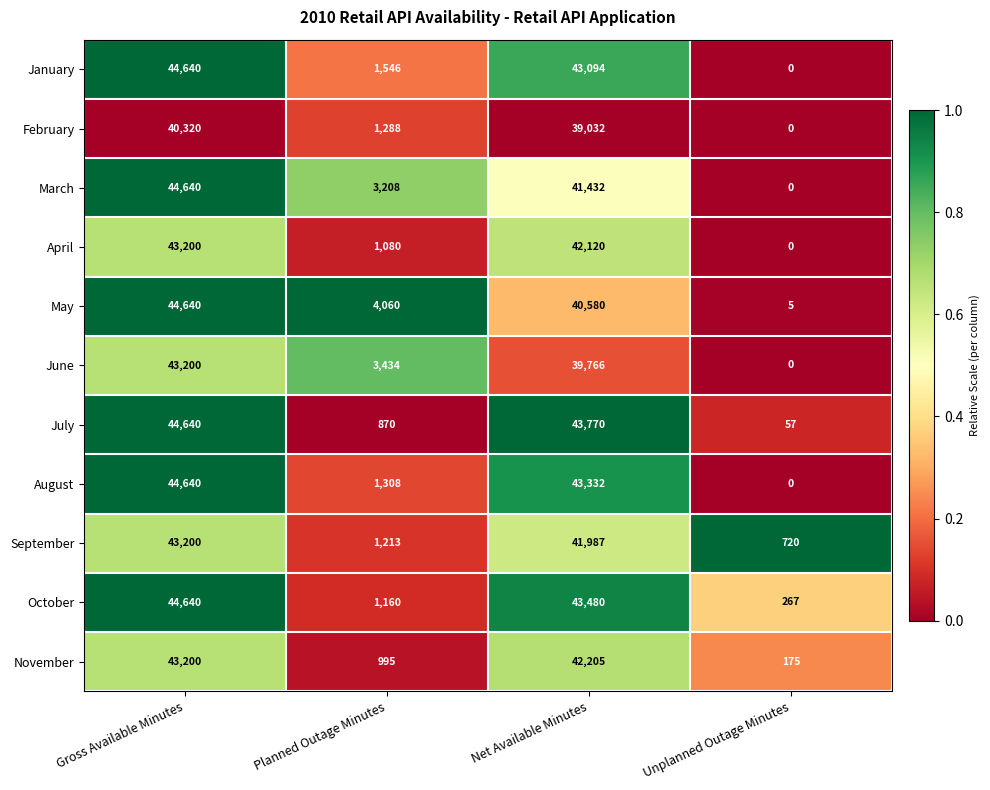

Which series has the largest total across all categories?

October